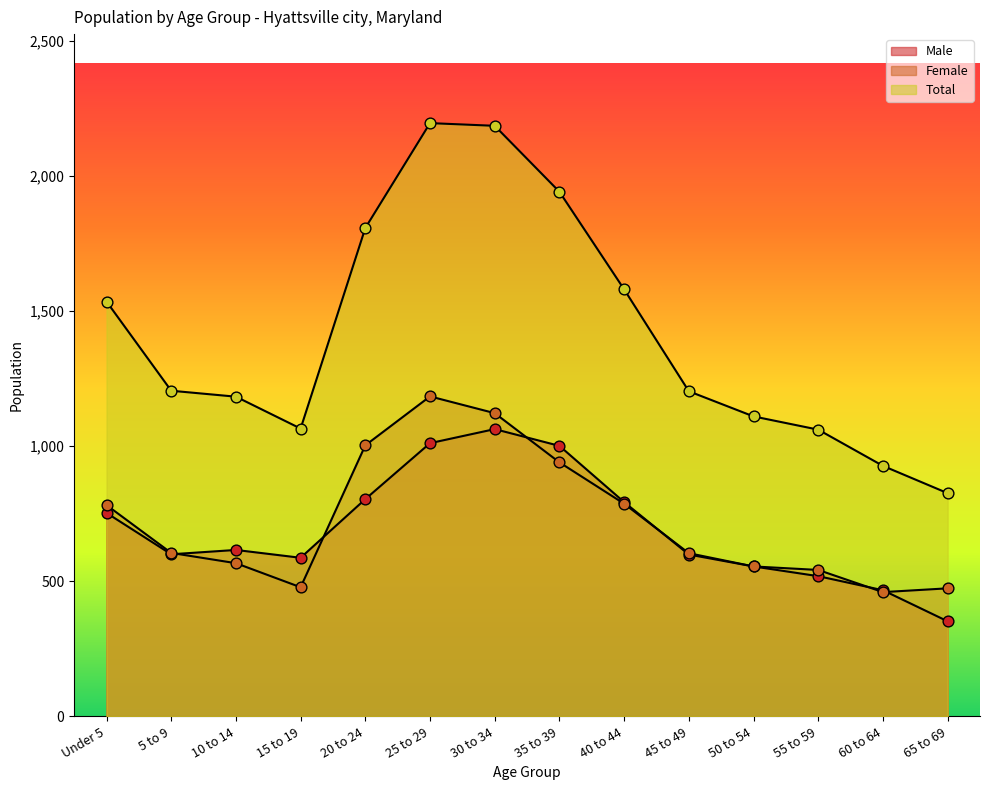

At how many categories does at least one series exceed 949?

12